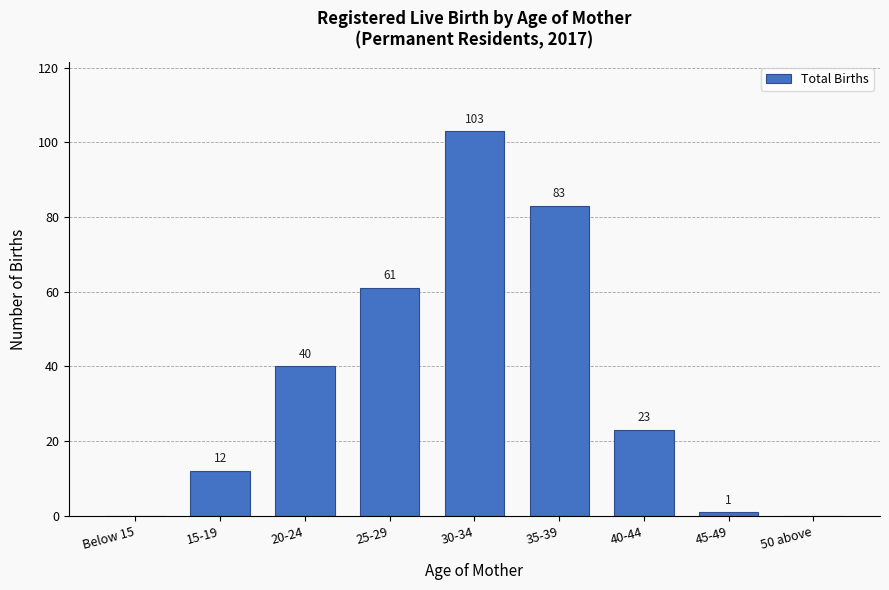

Reading left to right, extract all data points from this chart.

Below 15=0	15-19=12	20-24=40	25-29=61	30-34=103	35-39=83	40-44=23	45-49=1	50 above=0